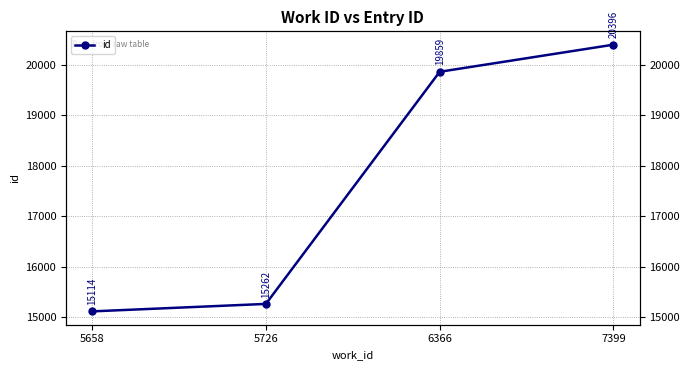

List the labels in order of value, smallest first.

5658, 5726, 6366, 7399